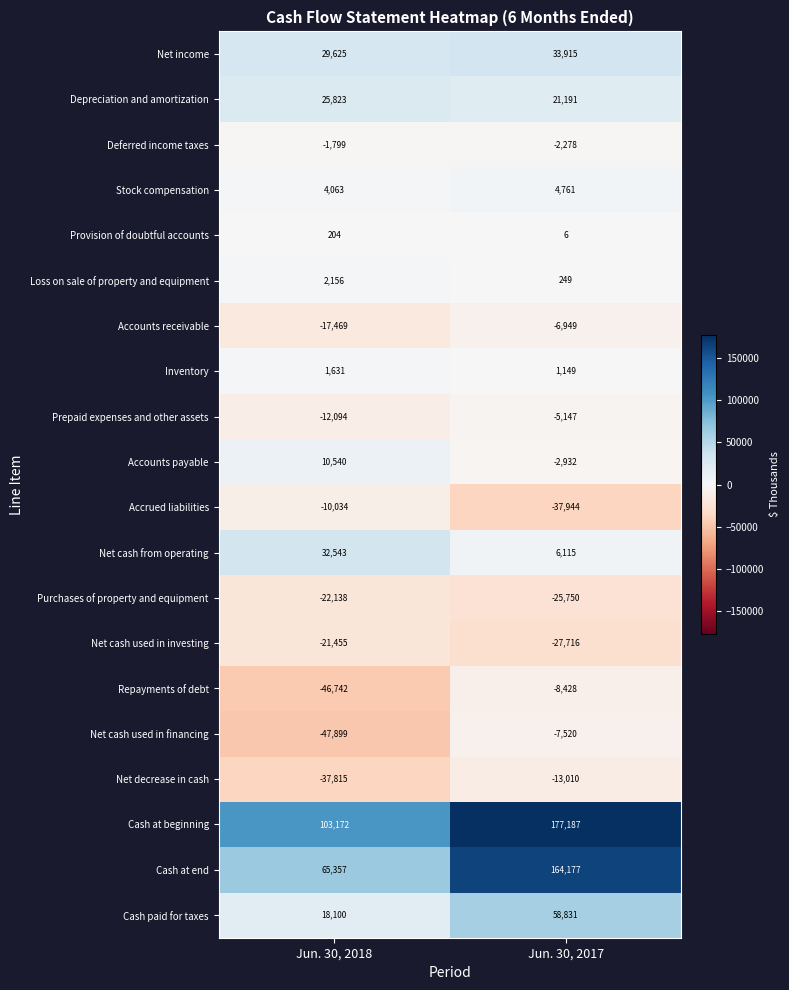

Is the value of Prepaid expenses and other assets at Jun. 30, 2017 greater than the value of Accrued liabilities at Jun. 30, 2017?

Yes